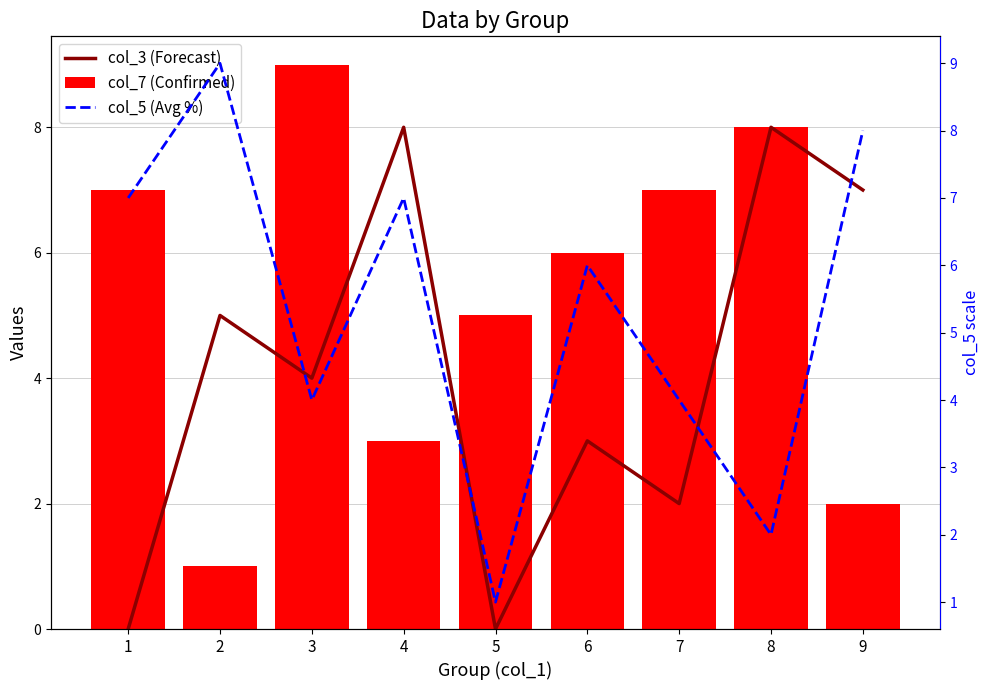

The col_5 (Avg %) series shows 4 at 3. True or false?

True